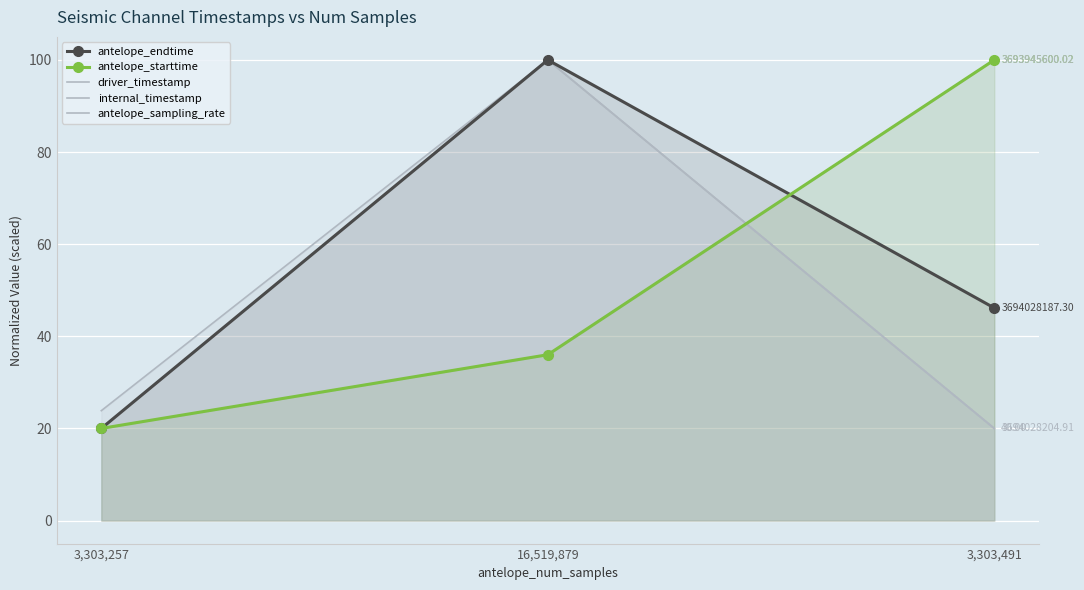

Read the antelope_sampling_rate value at 3,303,491.

20.0